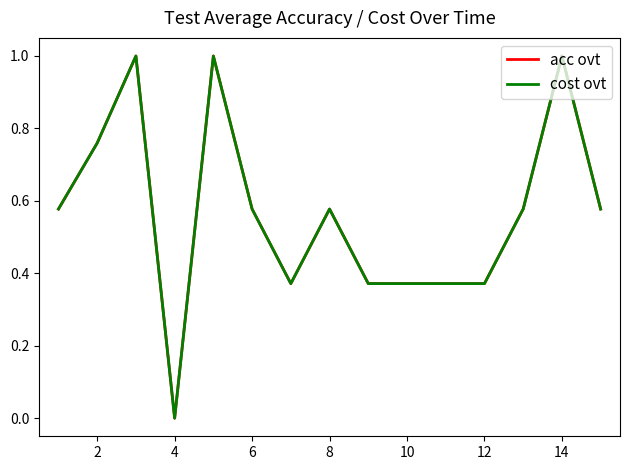

How many values in acc ovt are above zero?

14